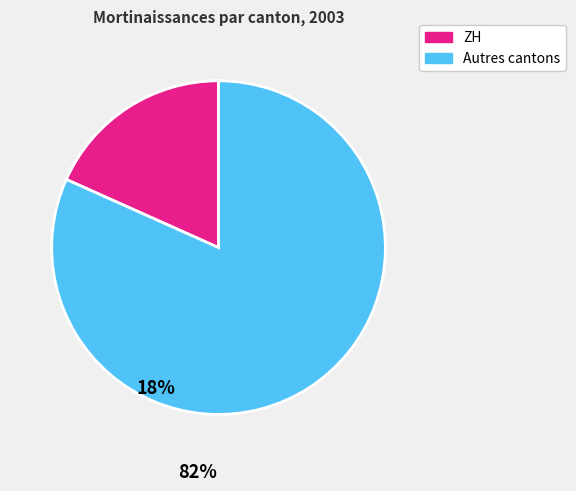

Does any single category account for the majority?

Yes